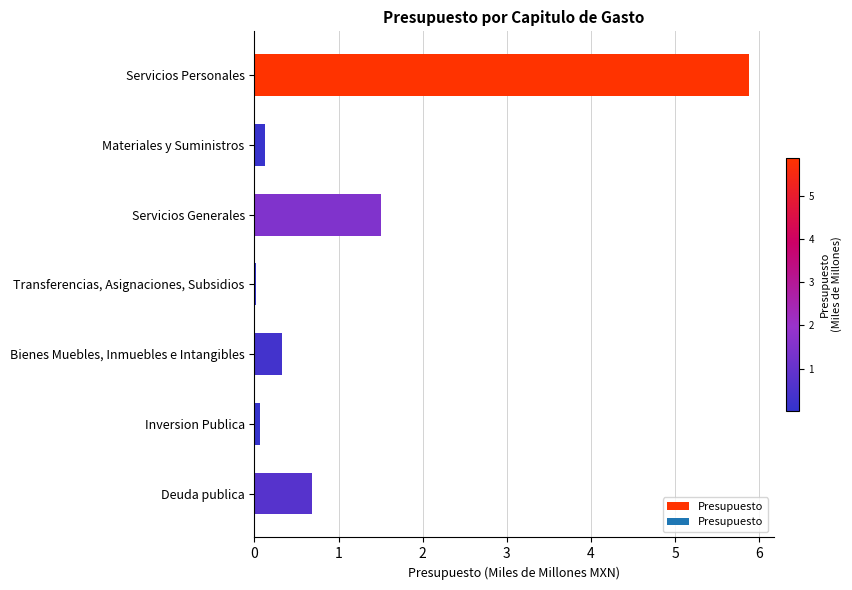

How many series are shown in this chart?

1